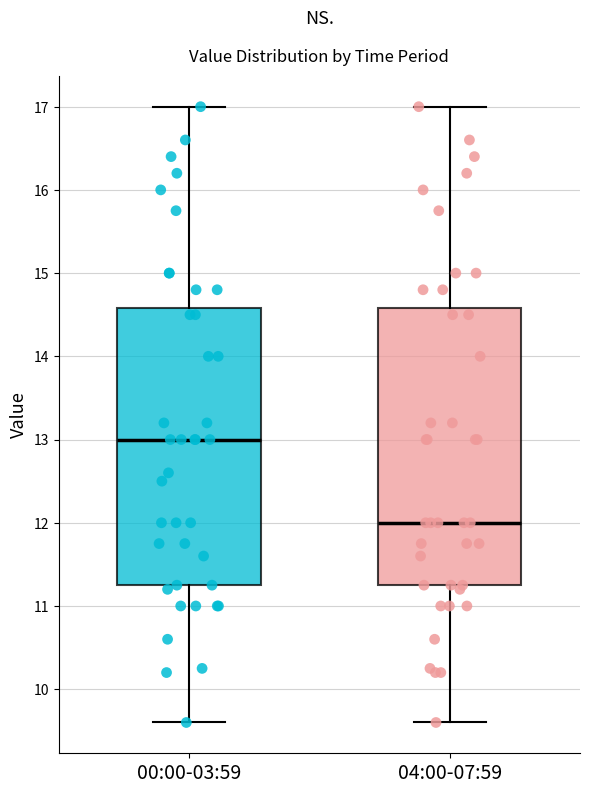

Reading left to right, transcribe this box plot: for each box, give where its median line is, the range the box spans, and where its two whiskers end, as read against the y-axis. The values are not printed on the chart, so give them approximately, as read against the axis.

00:00-03:59: median 13.0, box 11.3 to 14.6, whiskers 9.6 to 17.0
04:00-07:59: median 12.0, box 11.3 to 14.6, whiskers 9.6 to 17.0